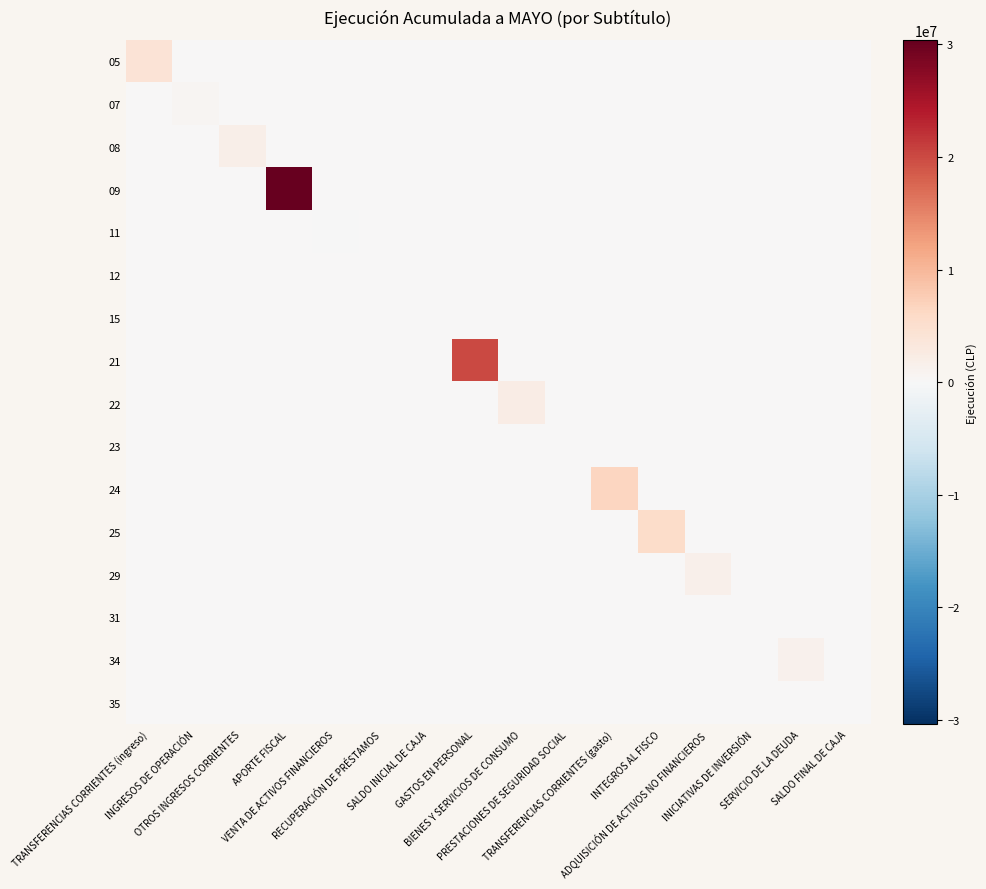

How many data points does each series have?

16